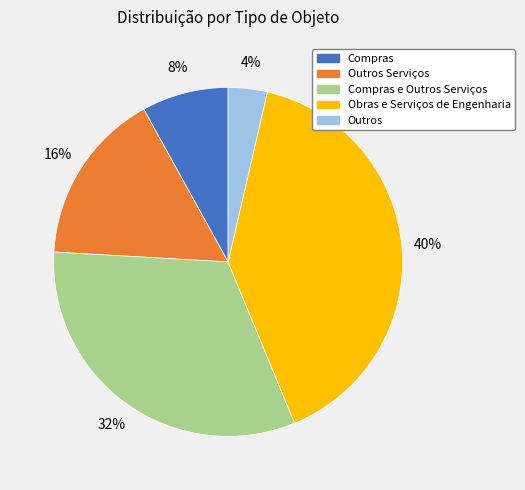

To the nearest percent, what is the average slice percentage?

20%